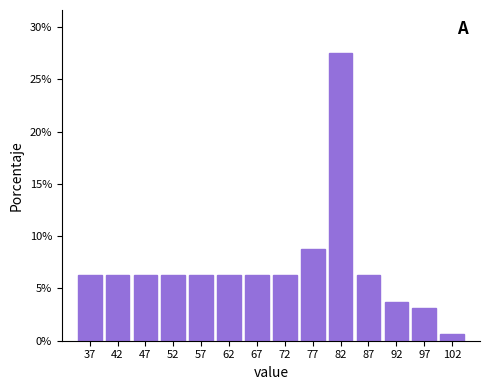

Reading left to right, list every bar in this chart as the range it spans on the x-axis followed by its height. The values are not printed on the chart, so give them approximately, as read against the axis.

35 to 40: 6.5
40 to 45: 6.5
45 to 50: 6.5
50 to 55: 6.5
55 to 60: 6.5
60 to 65: 6.5
65 to 70: 6.5
70 to 75: 6.5
75 to 80: 9.0
80 to 85: 27.5
85 to 90: 6.5
90 to 95: 4.0
95 to 100: 3.0
100 to 105: 0.5